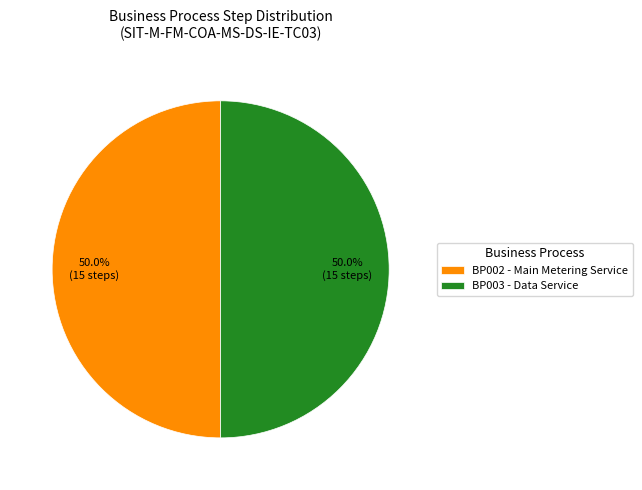

What is the ratio of the value at BP002 - Main Metering Service to the value at BP003 - Data Service?

1.0